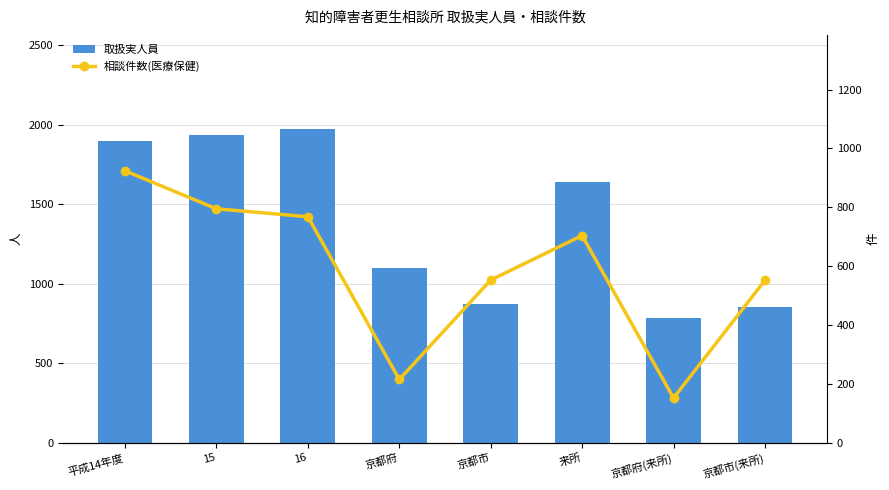

At which label does 取扱実人員 first exceed 1637?

平成14年度